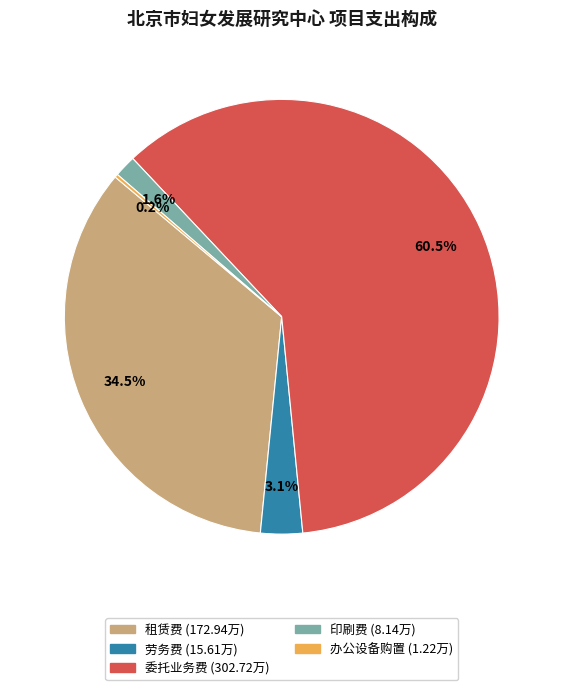

Which category has the biggest portion of the pie?

委托业务费